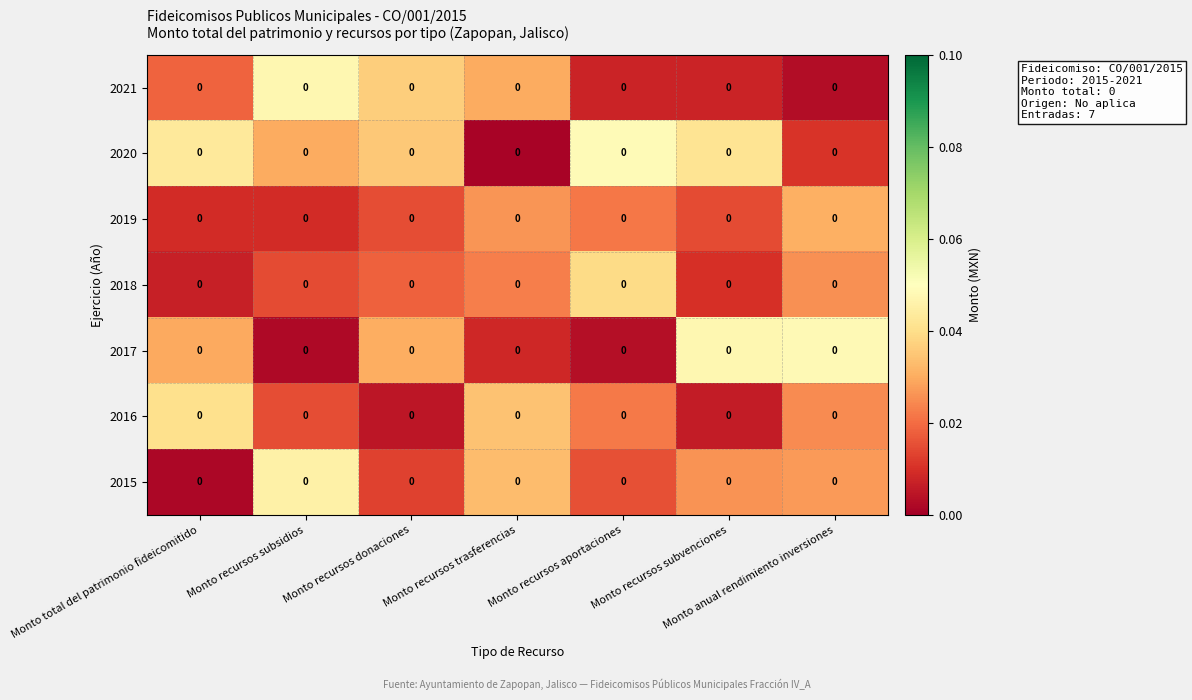

Is the value of 2019 at Monto anual rendimiento inversiones greater than the value of 2017 at Monto recursos aportaciones?

Yes